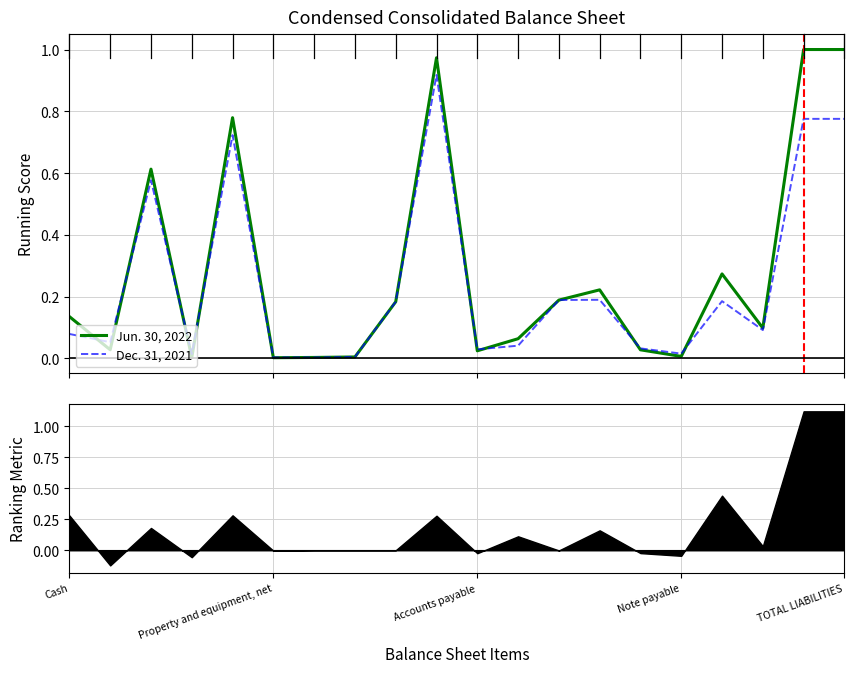

Does the chart have visible grid lines?

Yes